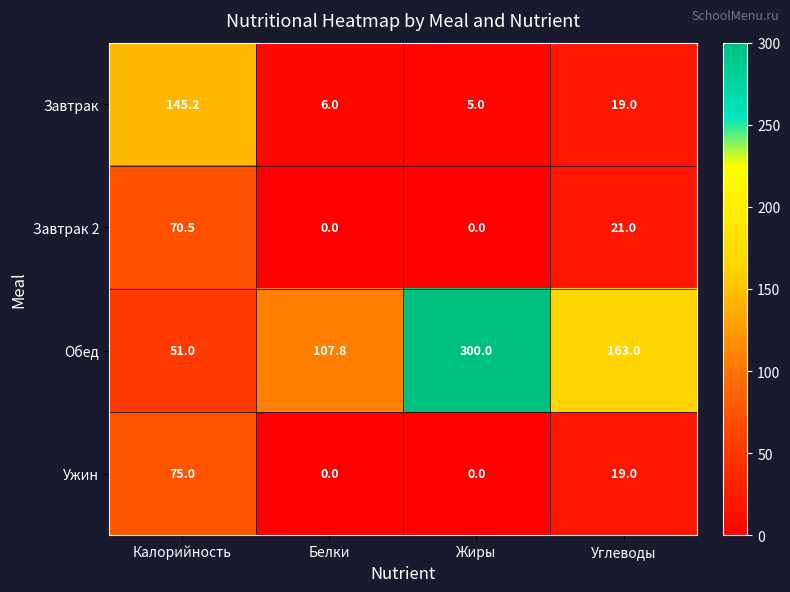

The Ужин series shows 19.0 at Углеводы. True or false?

True